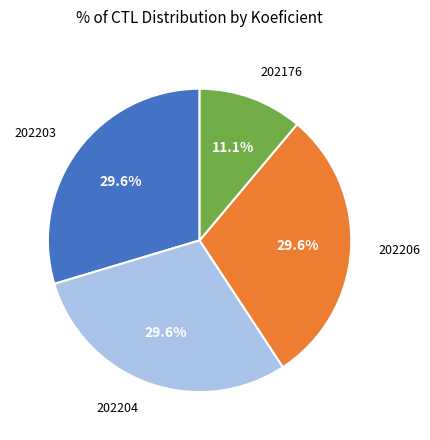

To the nearest percent, what is the difference between the largest and smallest slice percentages?

19%